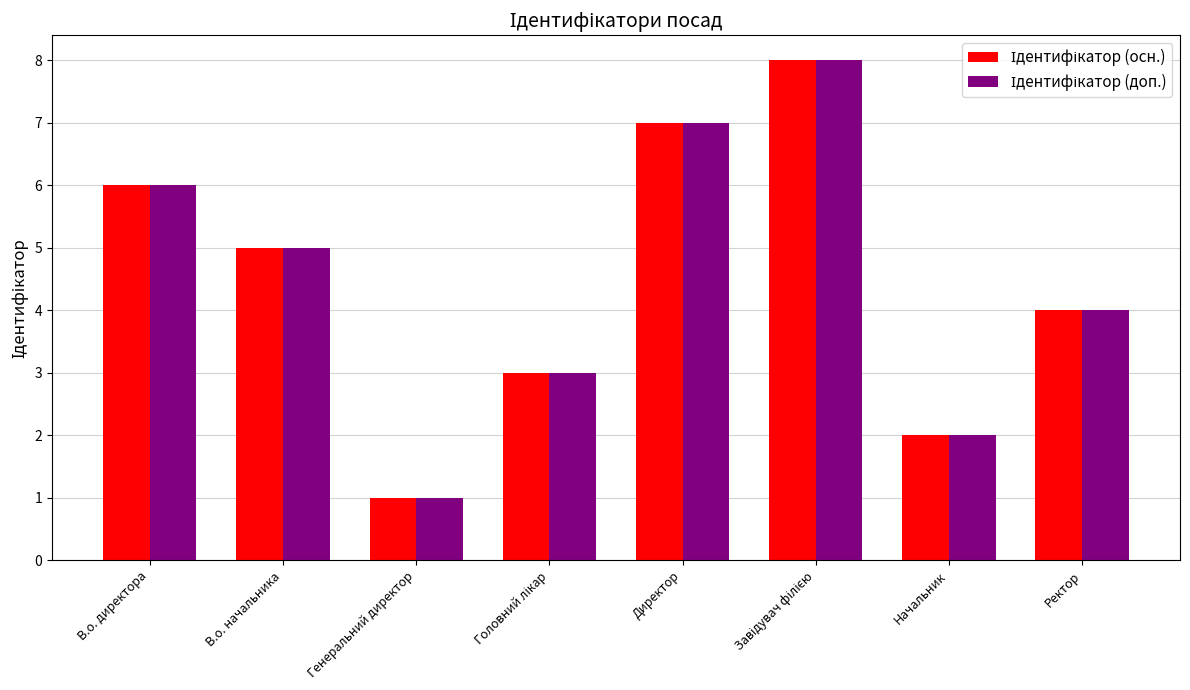

Count the number of data series in this chart.

2